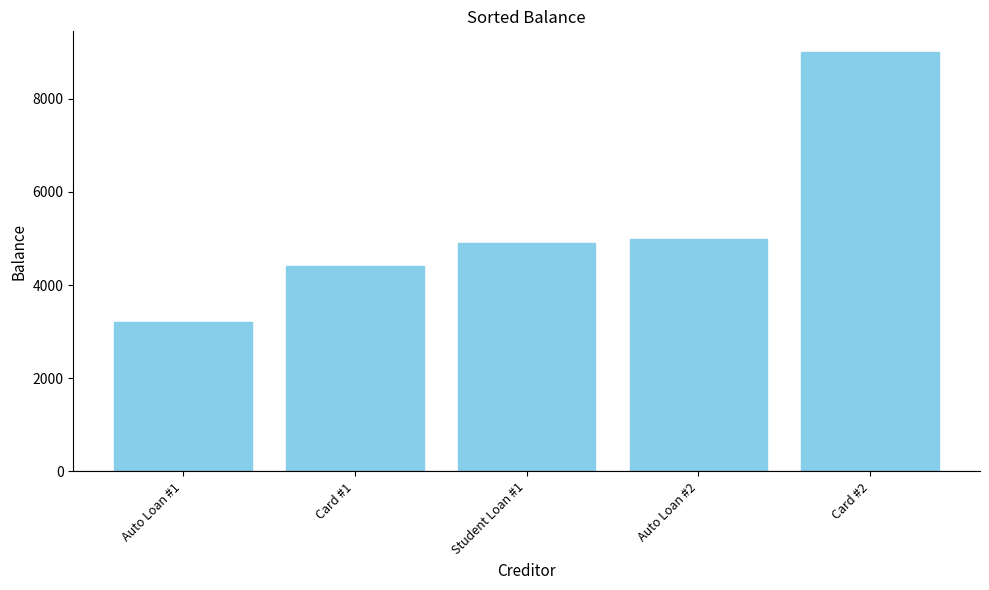

True or false: the data shows 9000 at Card #2.

True